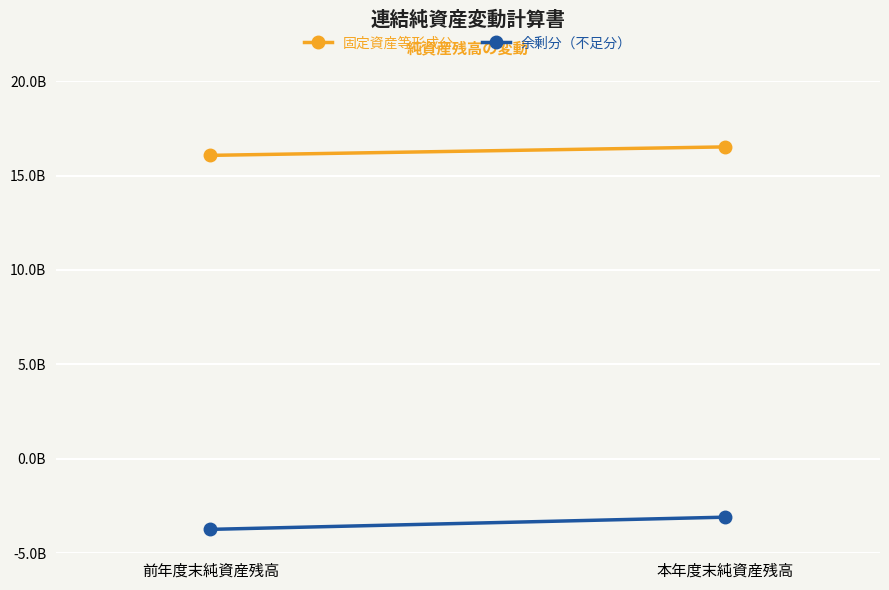

At which label is 余剰分（不足分） closest to -3410965692?

本年度末純資産残高